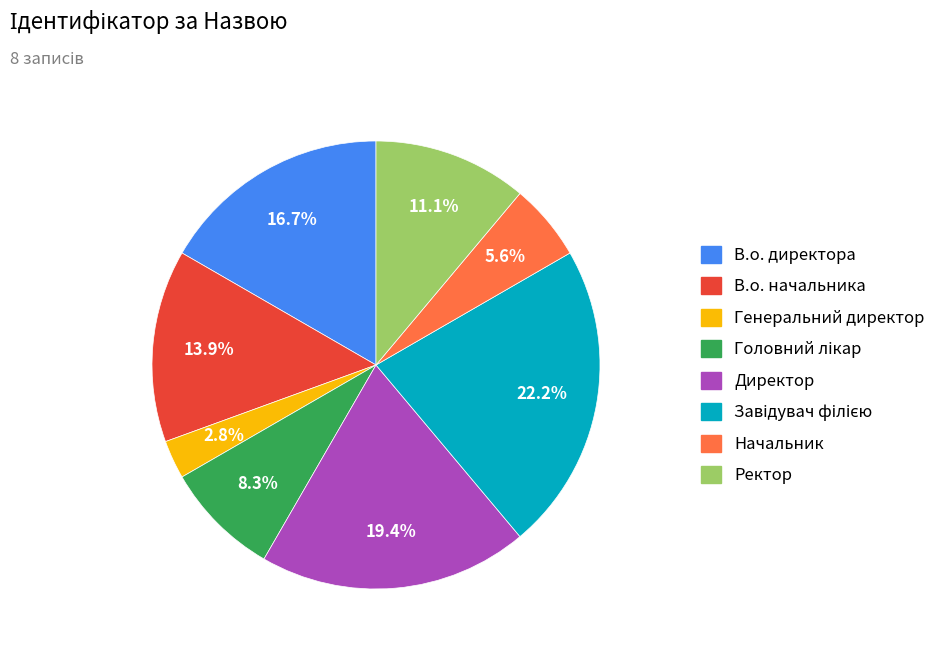

What percentage do Директор and В.о. директора together represent?

36.1%